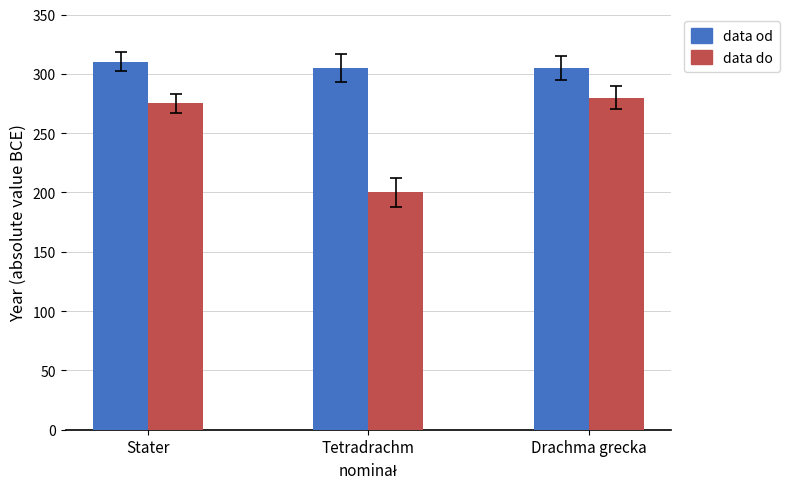

What value does the data do series have at Stater, to the nearest 5?

275